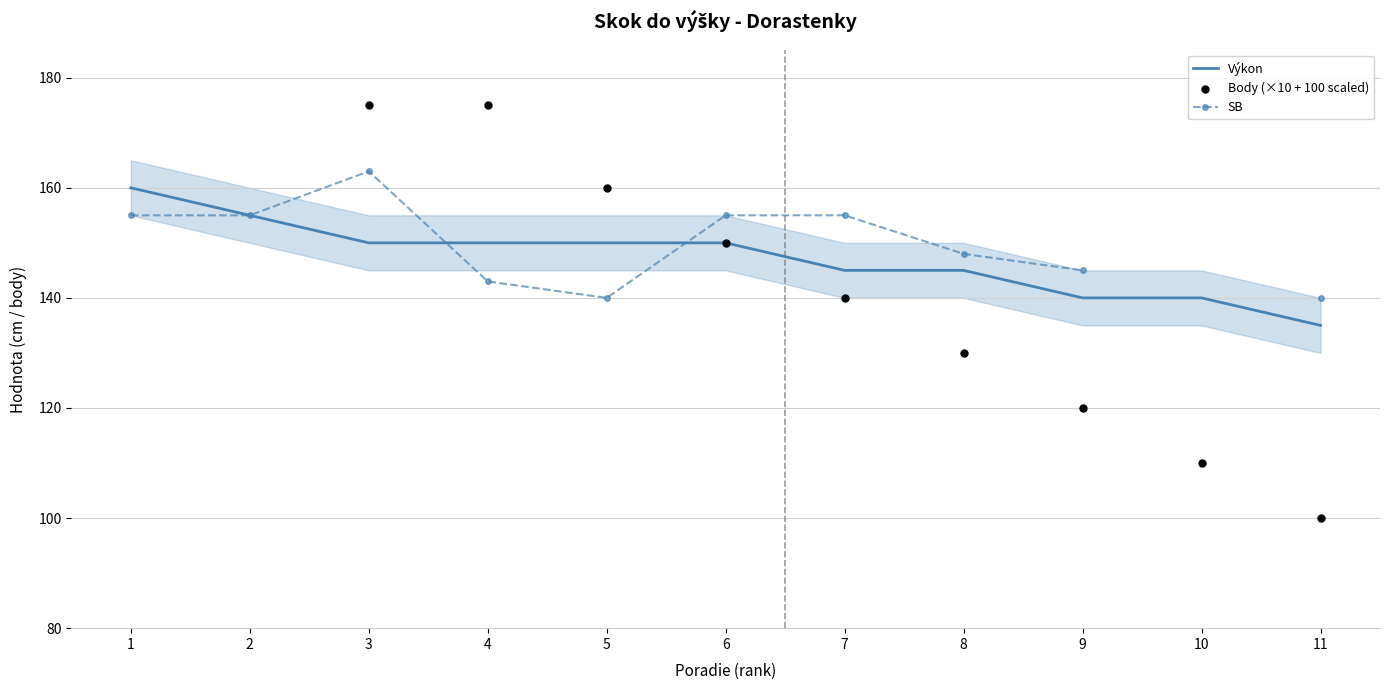

What is the lowest value of the Výkon series?

135